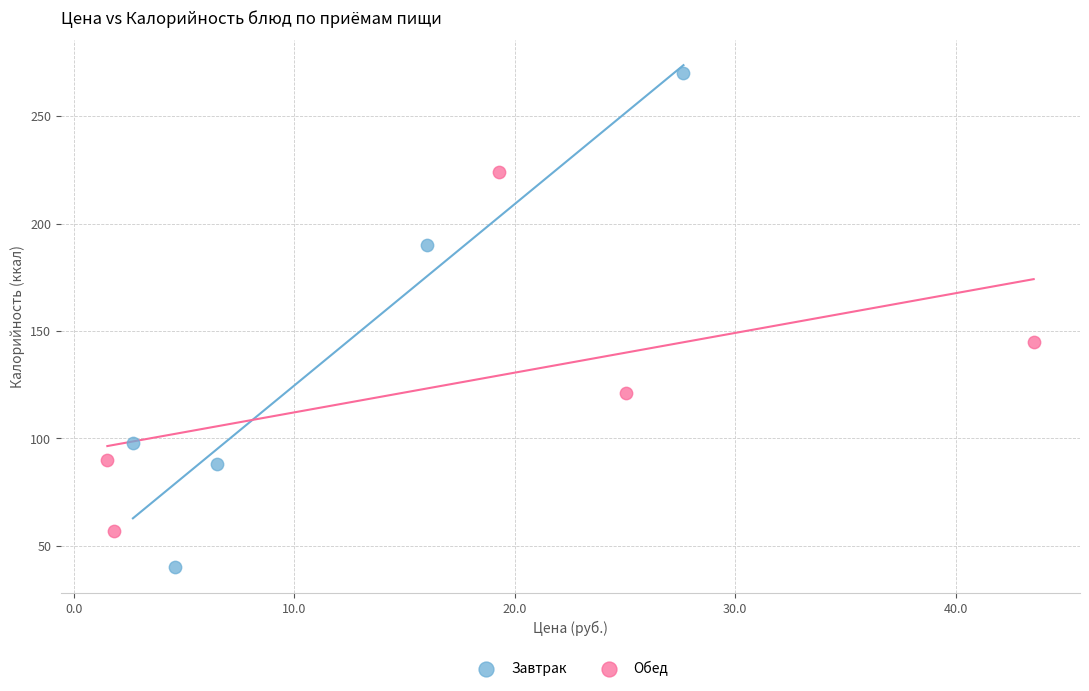

Which series has the widest spread of Y values?

Завтрак